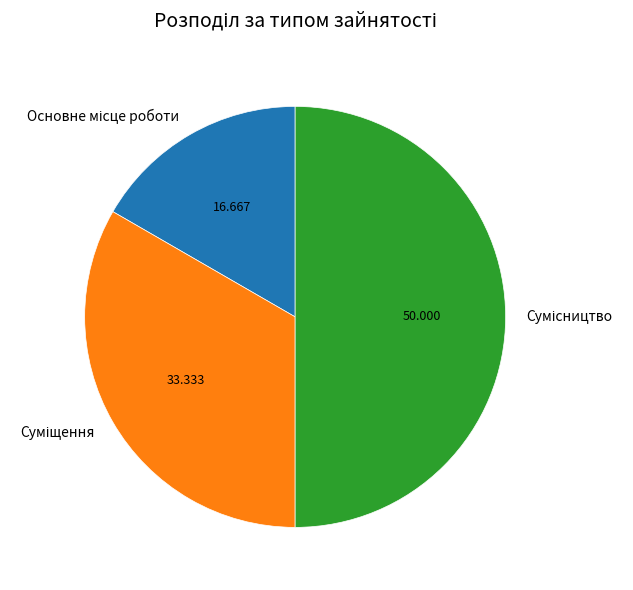

Count the number of slices in the pie.

3